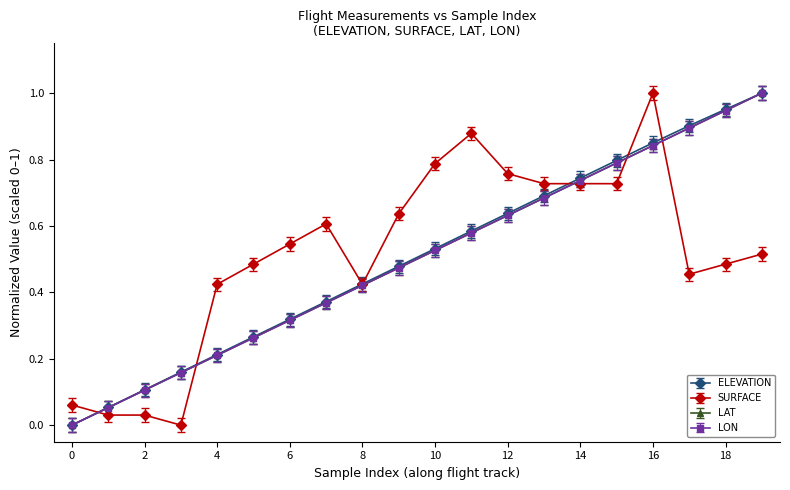

What are all the series names shown in the legend?

ELEVATION, SURFACE, LAT, LON